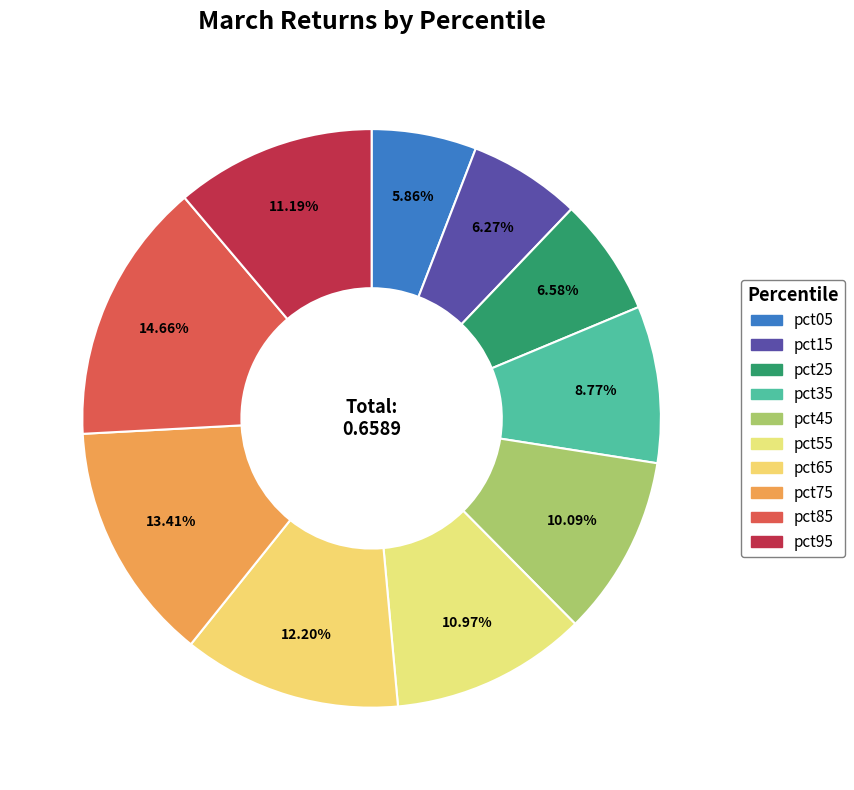

Which slice is the smallest?

pct05